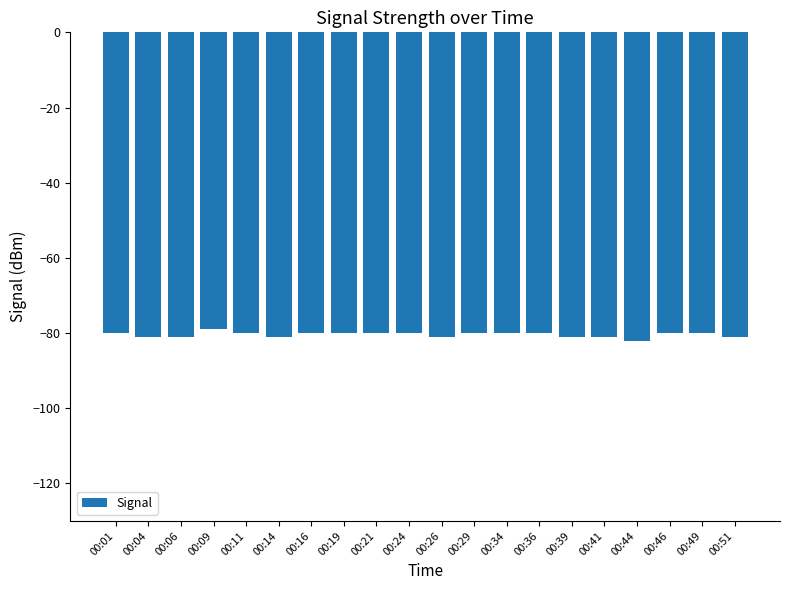

What is the minimum value shown in the chart?

-82